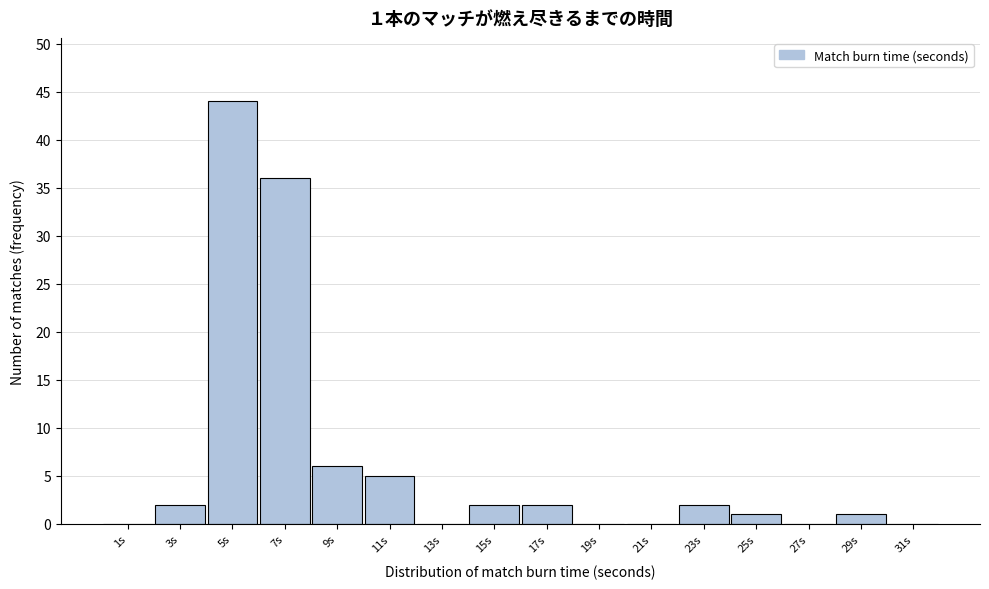

Reading left to right, what are all the values shown in this chart?

1s=0	3s=2	5s=44	7s=36	9s=6	11s=5	13s=0	15s=2	17s=2	19s=0	21s=0	23s=2	25s=1	27s=0	29s=1	31s=0